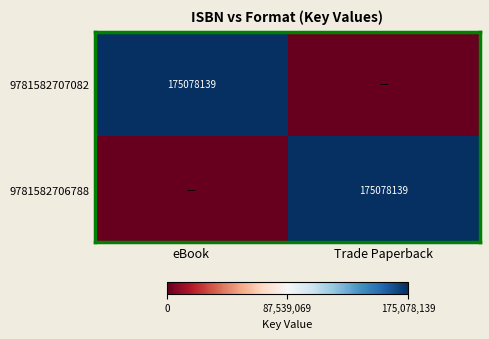

Is it true that 9781582706788 equals 232068467 at Trade Paperback?

False